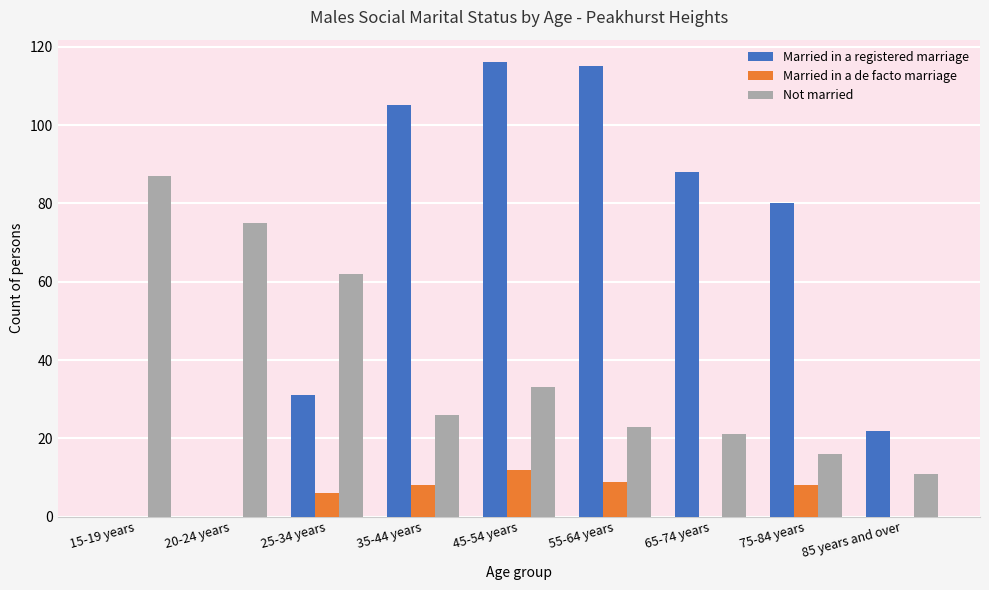

What is the maximum value for Married in a registered marriage?

116